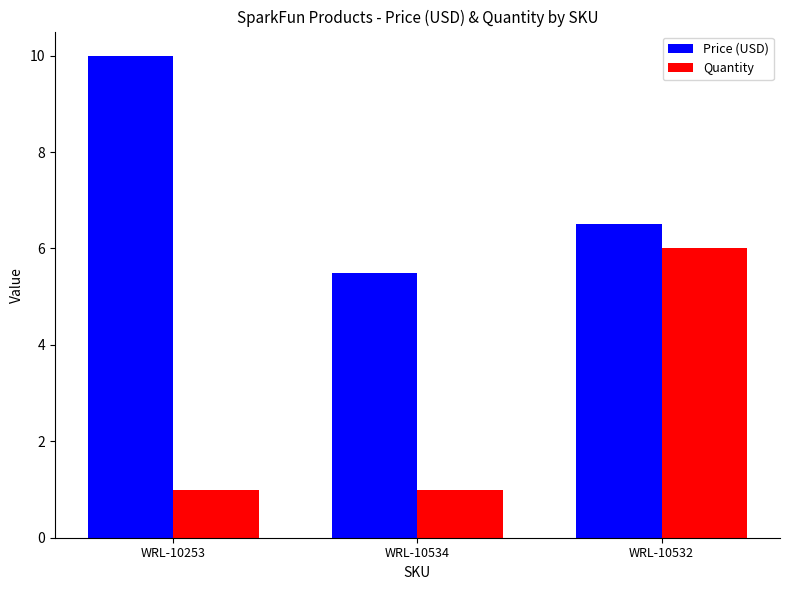

Rank the series at WRL-10534 from lowest to highest value.

Quantity, Price (USD)